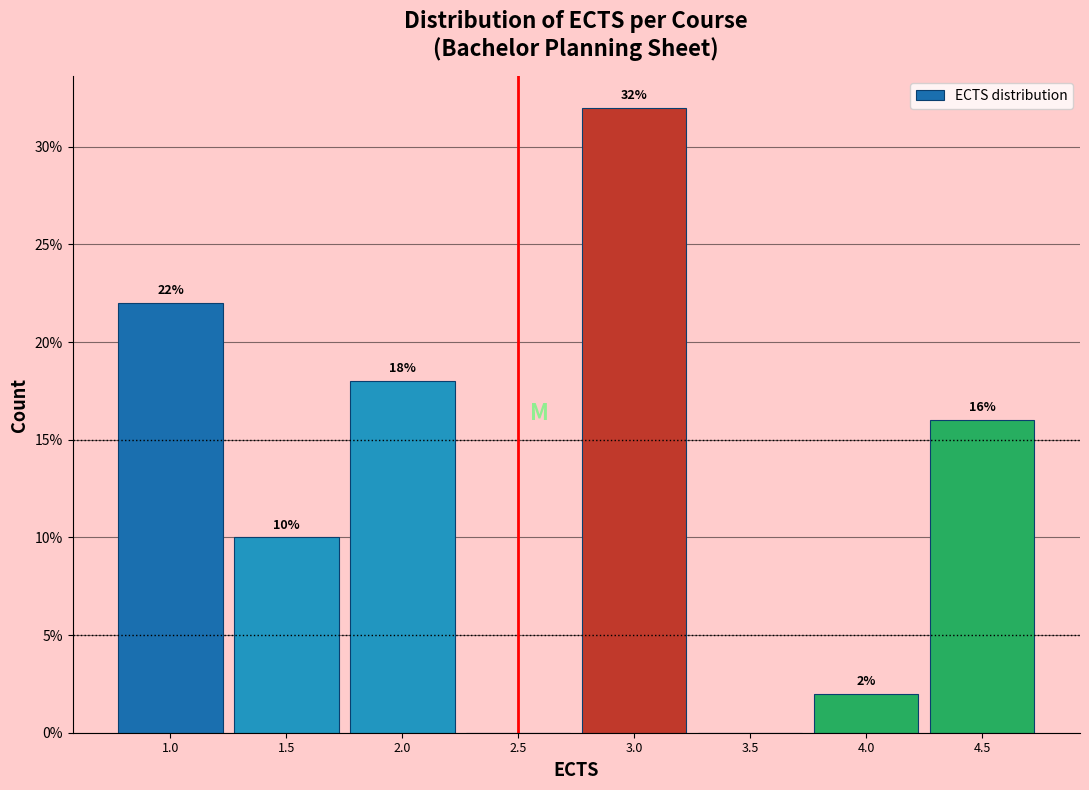

Which range on the x-axis has the tallest bar?

2.75 to 3.25